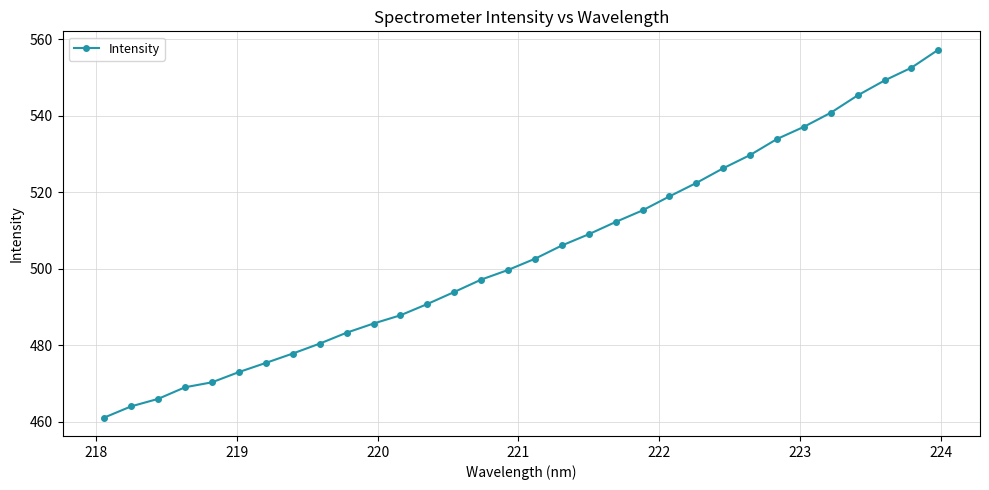

Does the chart display data point markers on the line(s)?

Yes